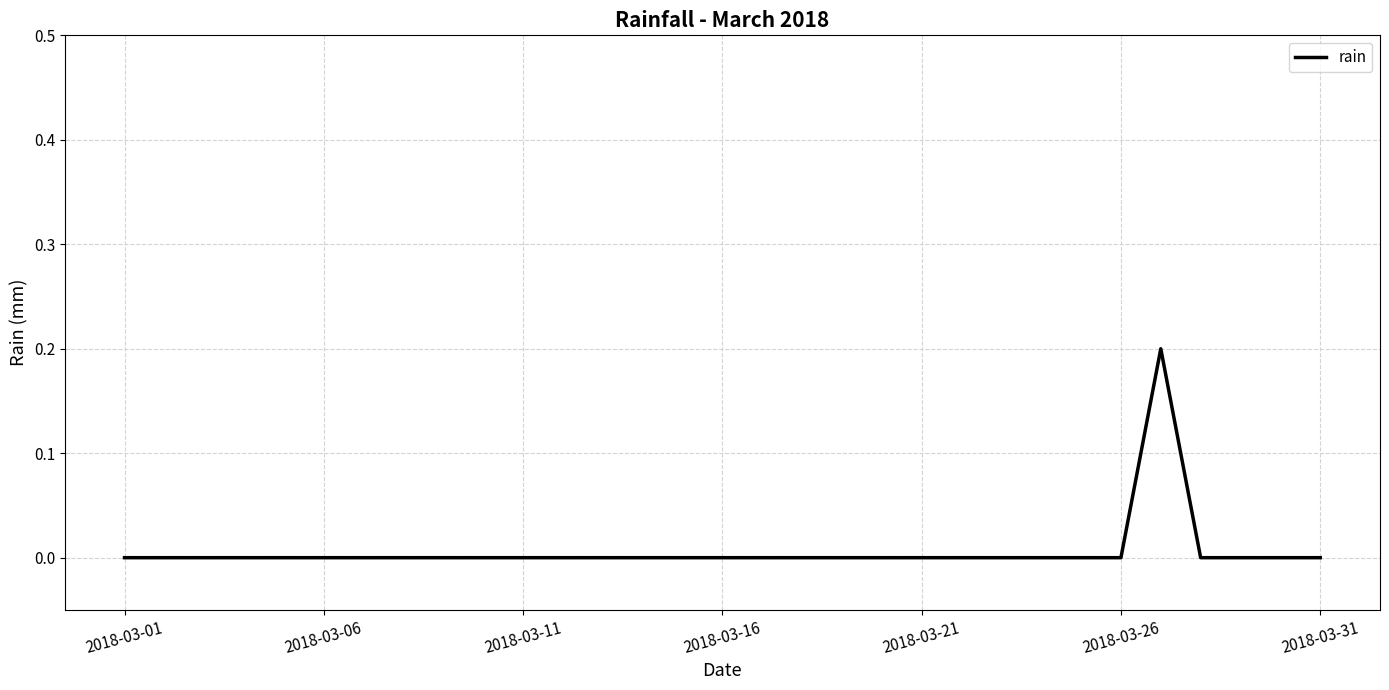

Reading left to right, what are all the values shown in this chart?

0.0	0.0	0.0	0.0	0.0	0.0	0.0	0.0	0.0	0.0	0.0	0.0	0.0	0.0	0.0	0.0	0.0	0.0	0.0	0.0	0.0	0.0	0.0	0.0	0.0	0.0	0.2	0.0	0.0	0.0	0.0